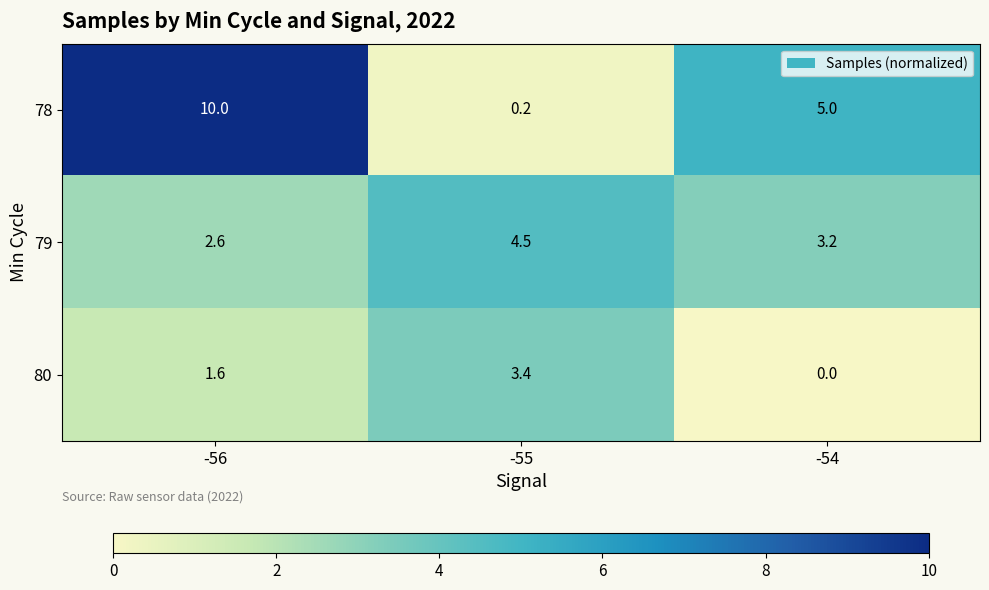

List the series in order of their peak value, highest first.

78, 79, 80